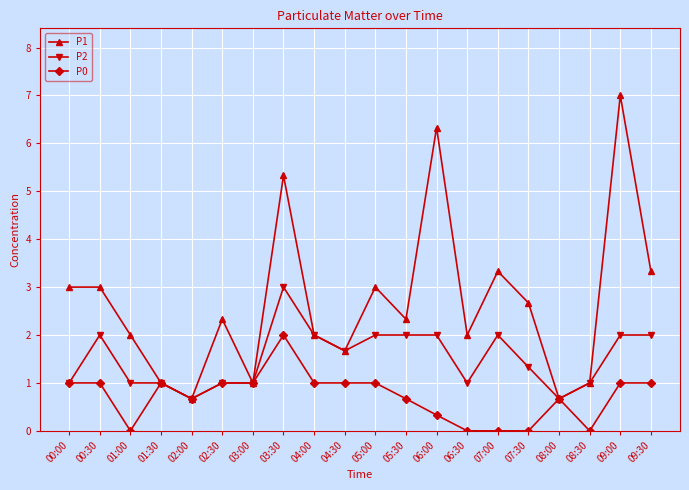

What is the label of the 20th point from the right?

00:00